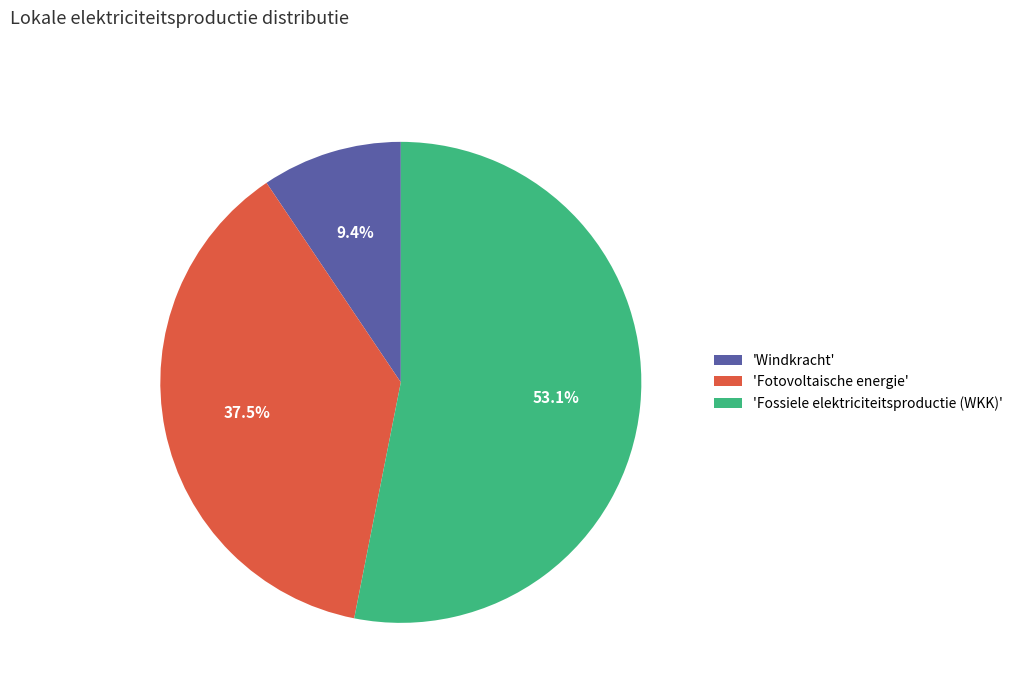

Is there any slice that represents more than half of the pie?

Yes